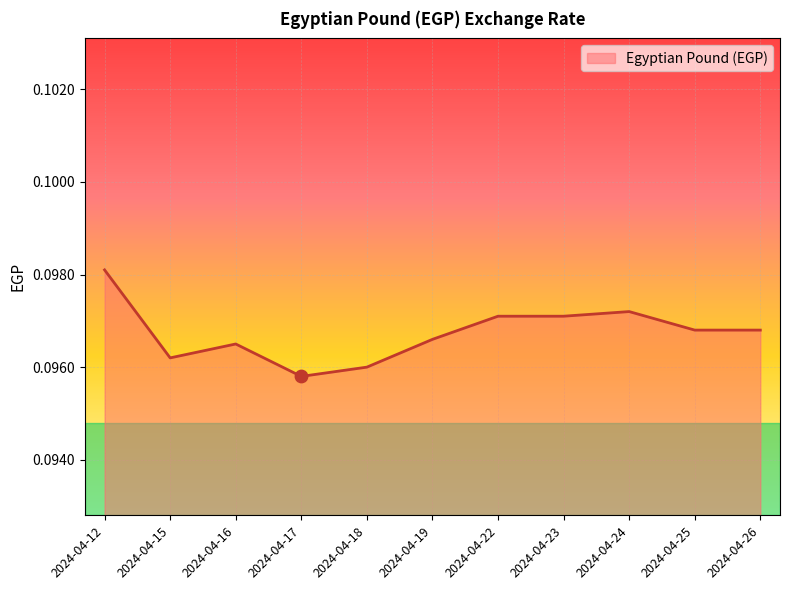

Between 2024-04-23 and 2024-04-16, which is larger?

2024-04-23